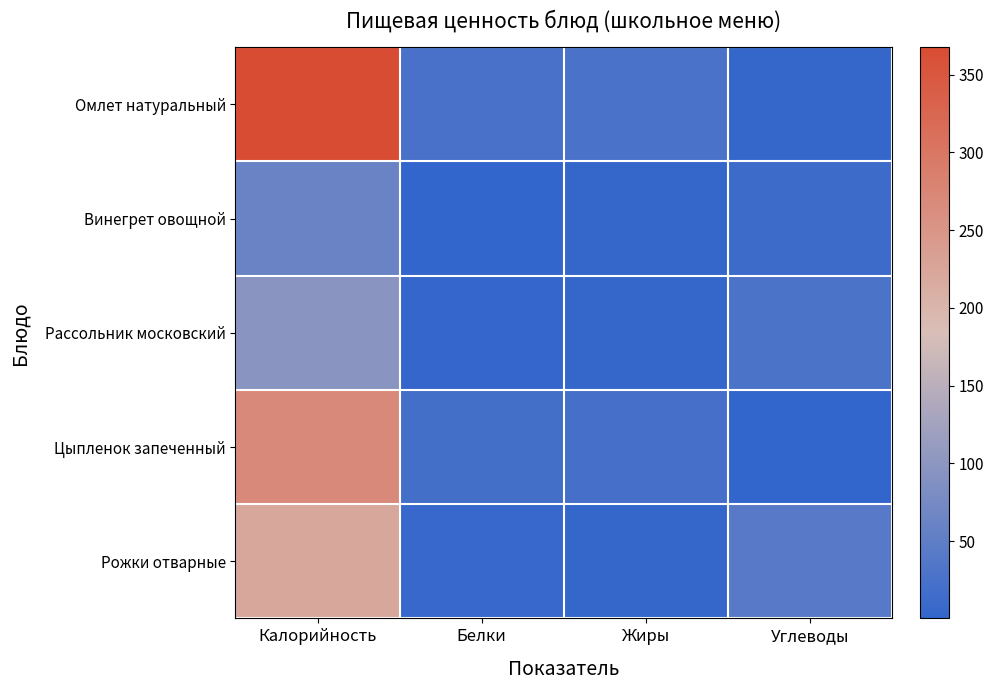

Count the number of categories in the chart.

4